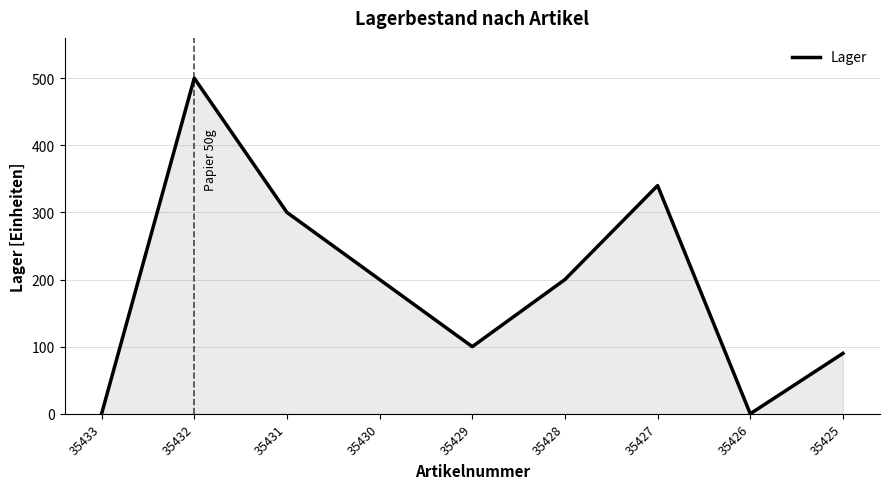

What is the difference between the values at 35430 and 35429?

100